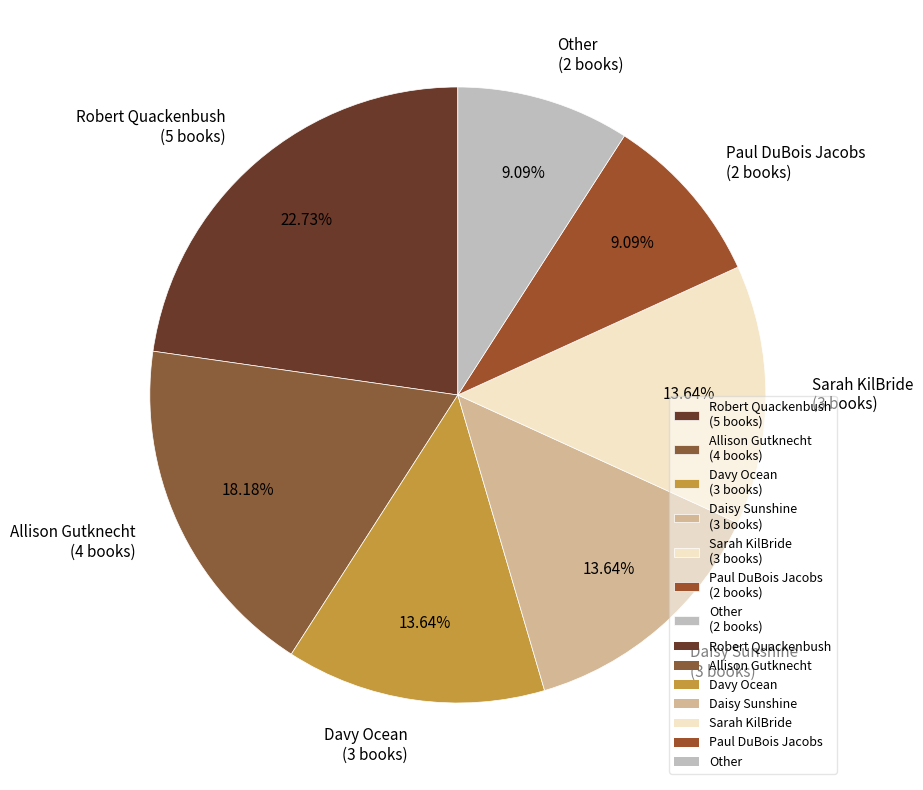

How many slices are in this pie chart?

7